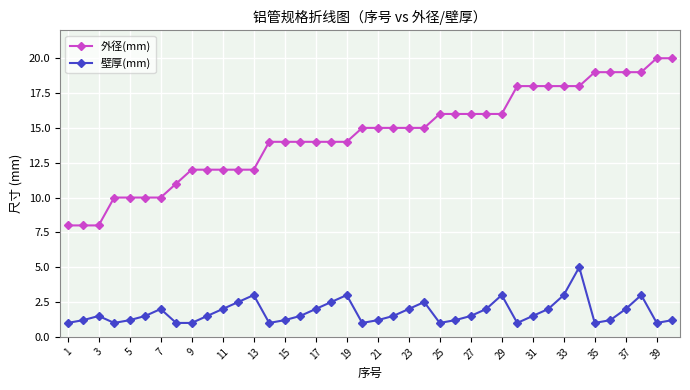

Which series has the largest range (max minus min)?

外径(mm)